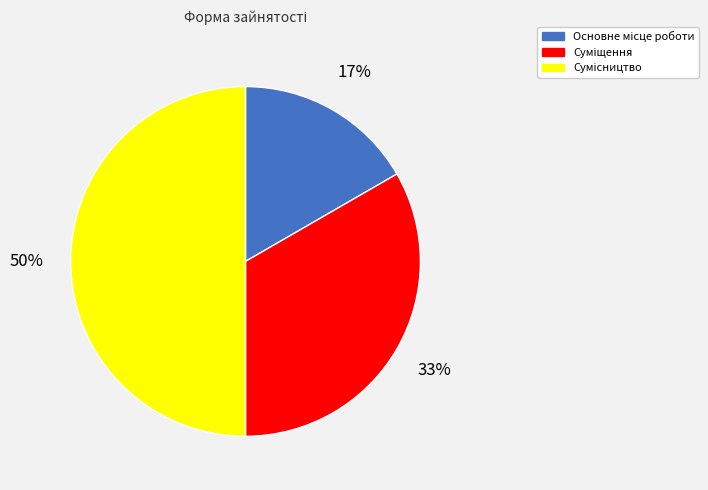

Count the number of slices in the pie.

3